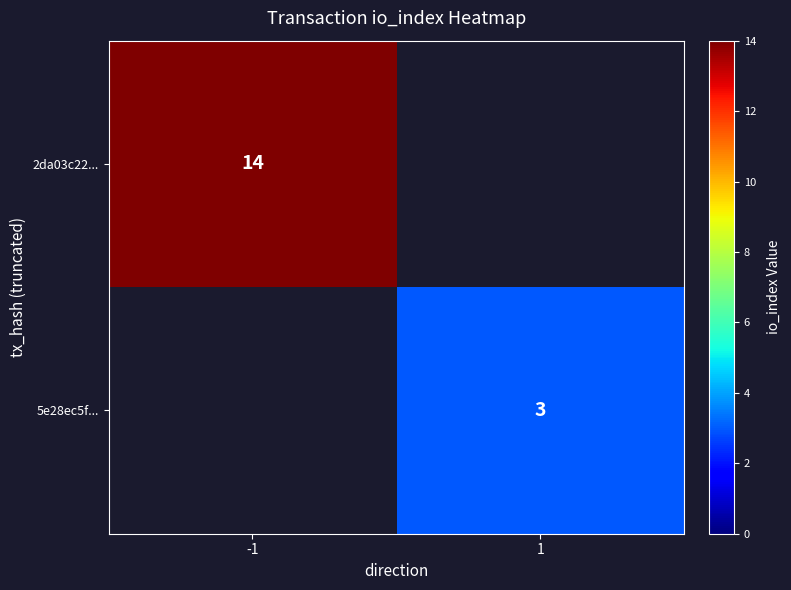

Is the value of 5e28ec5f... at 1 greater than the value of 2da03c22... at -1?

No